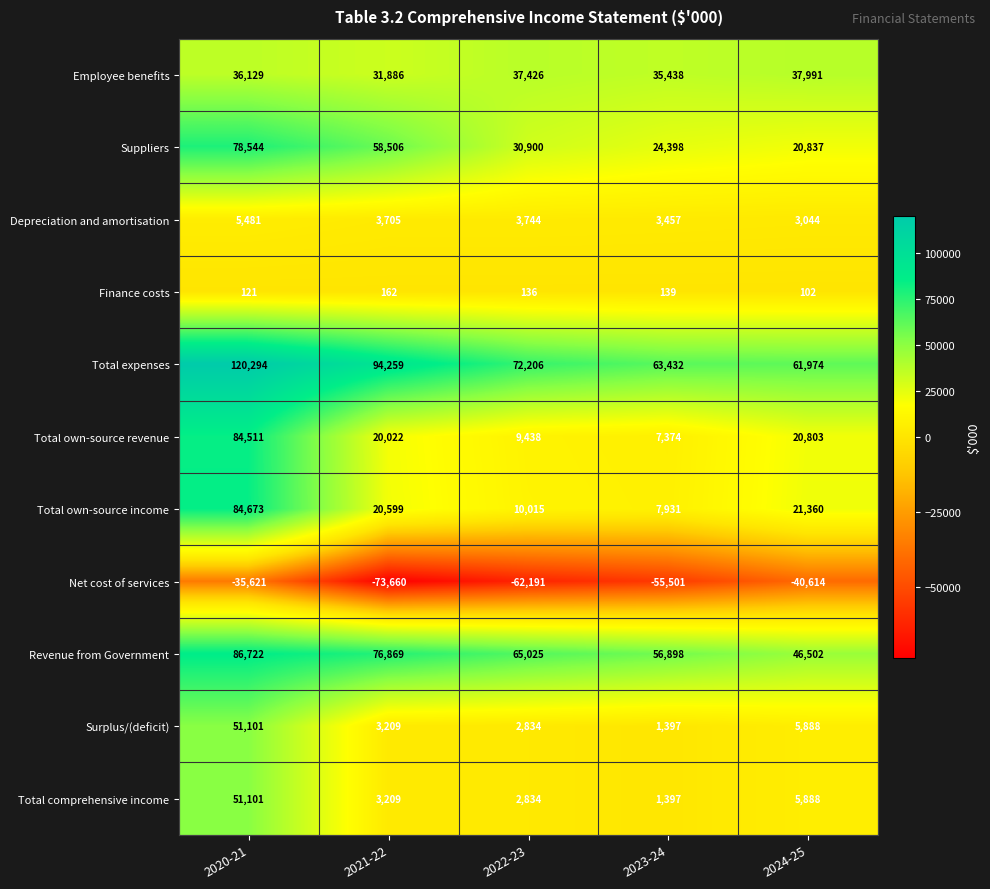

How many data points does each series have?

5